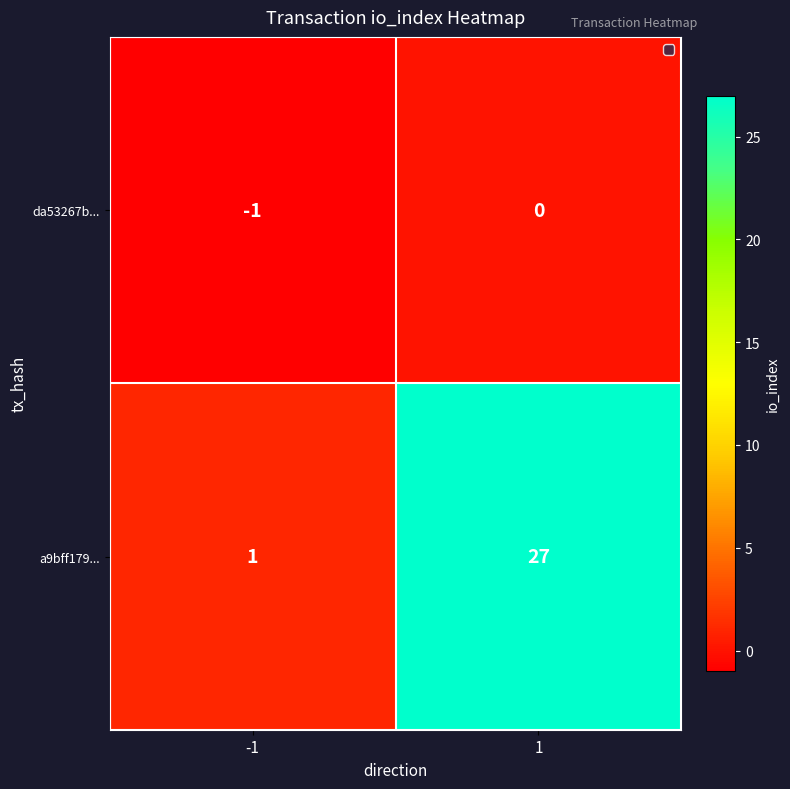

At how many categories does at least one series exceed 10?

1